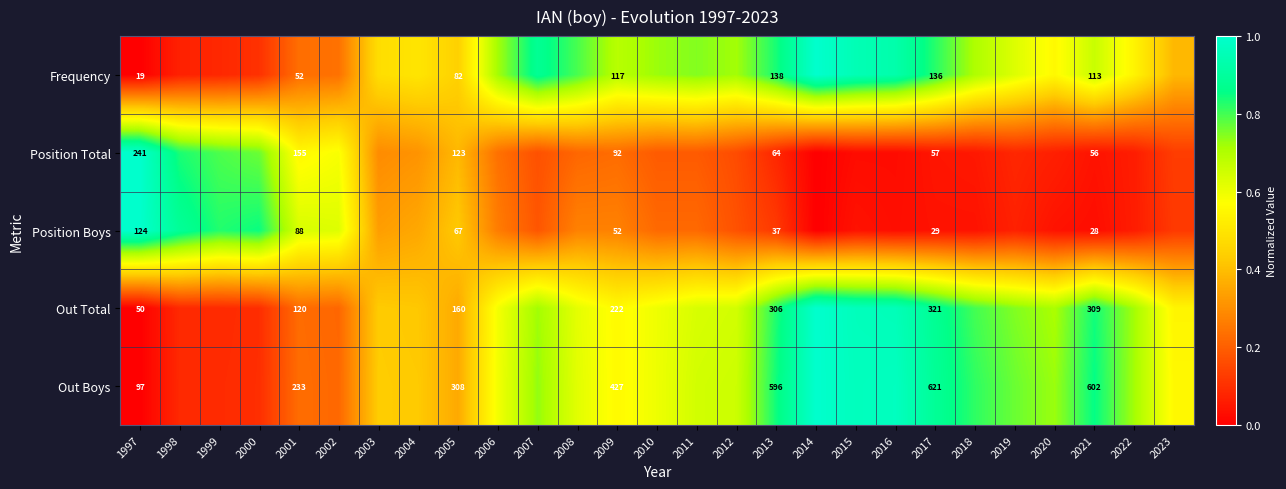

Where is Frequency nearest to the value 0?

1997